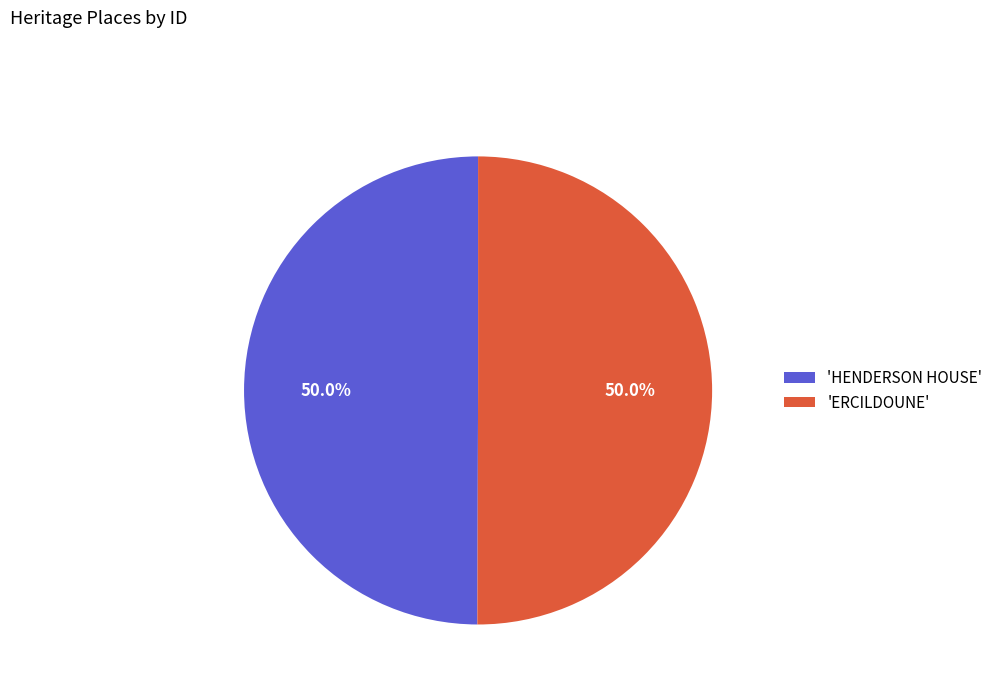

Combined, do 'HENDERSON HOUSE' and 'ERCILDOUNE' account for over 50%?

Yes